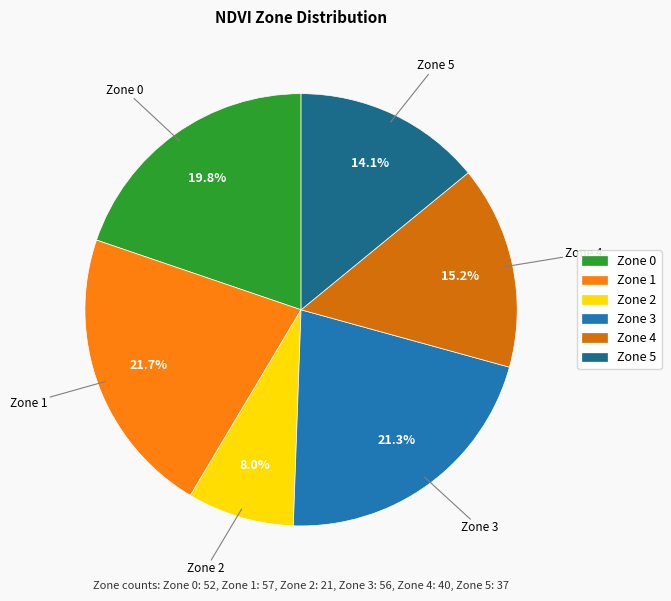

Which category has the smallest portion of the pie?

Zone 2